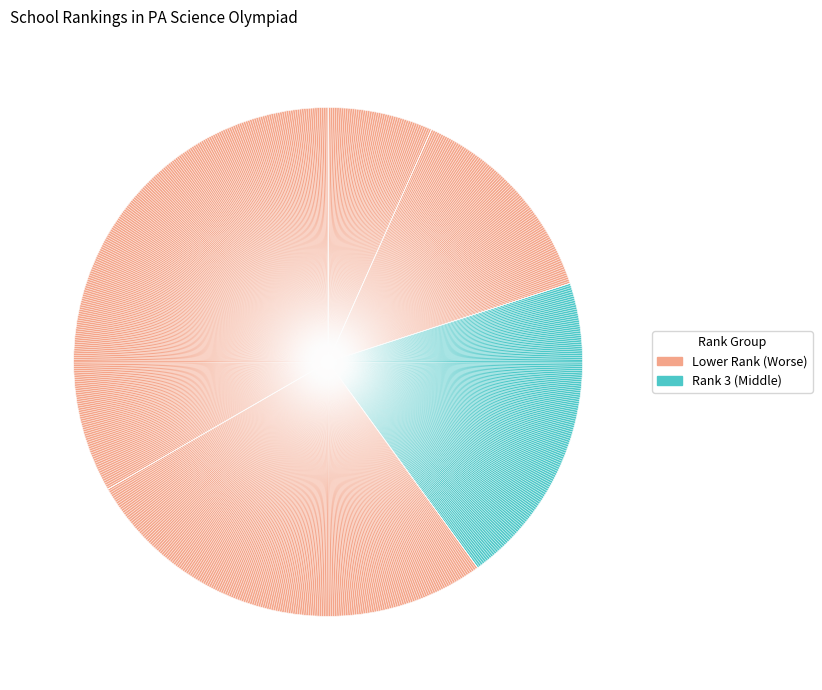

What is the change in value from School 6 (Rank 3) to School 5 (Rank 4)?

+1